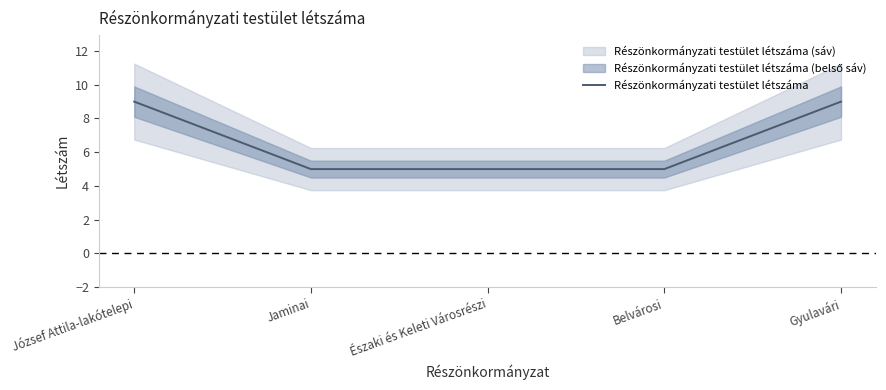

The chart shows a value of 8 at Északi és Keleti Városrészi. True or false?

False